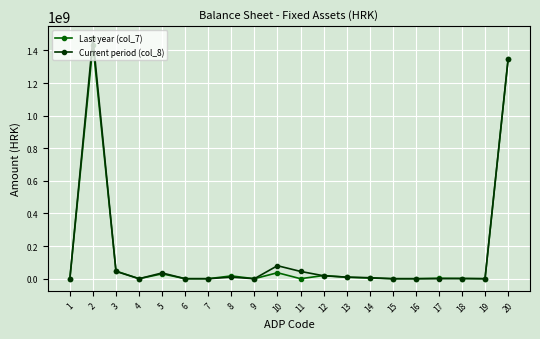

How many data points in Last year (col_7) are less than 2855049?

10